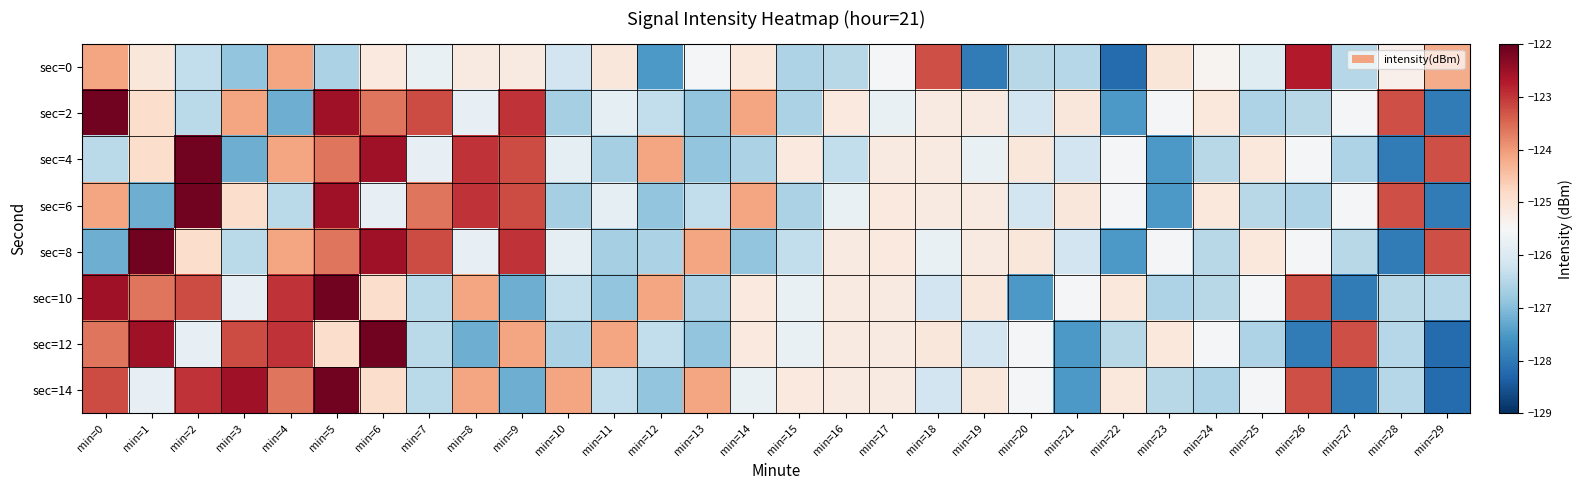

Is it true that sec=0 equals -222.2 at min=1?

False